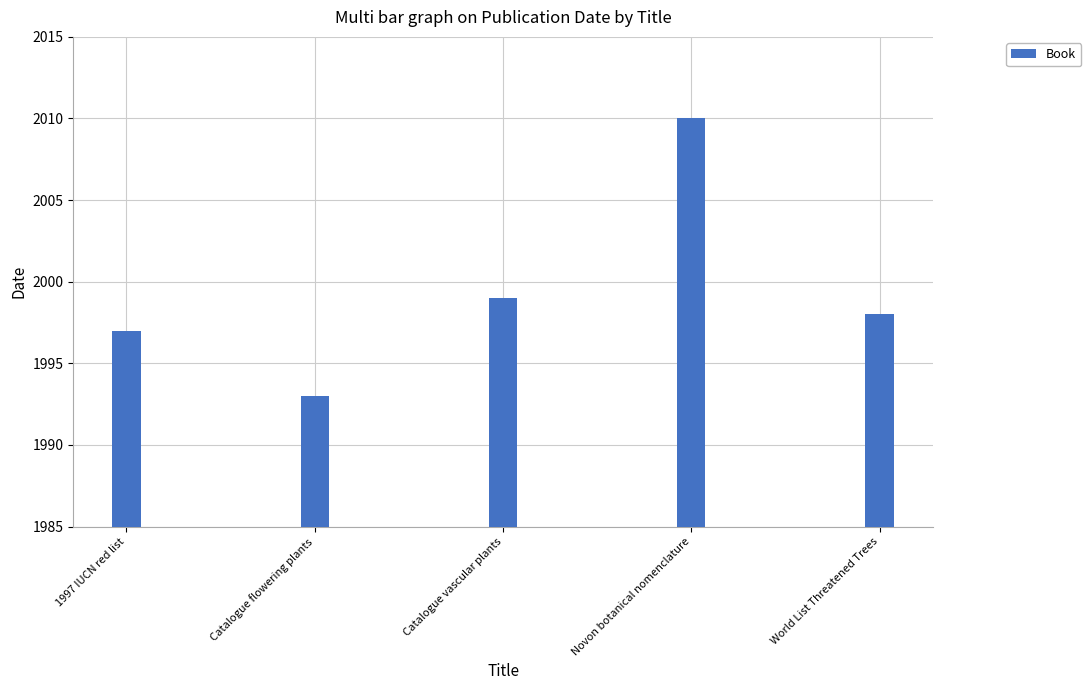

At which label is the value closest to 2001?

Catalogue vascular plants